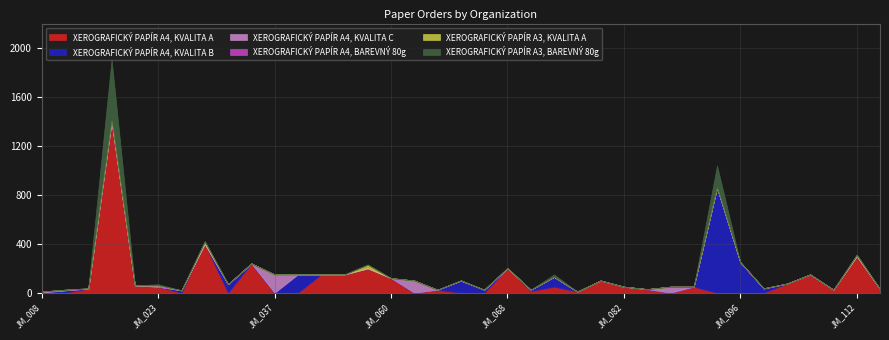

What is the total value across all series at JM_111?

25